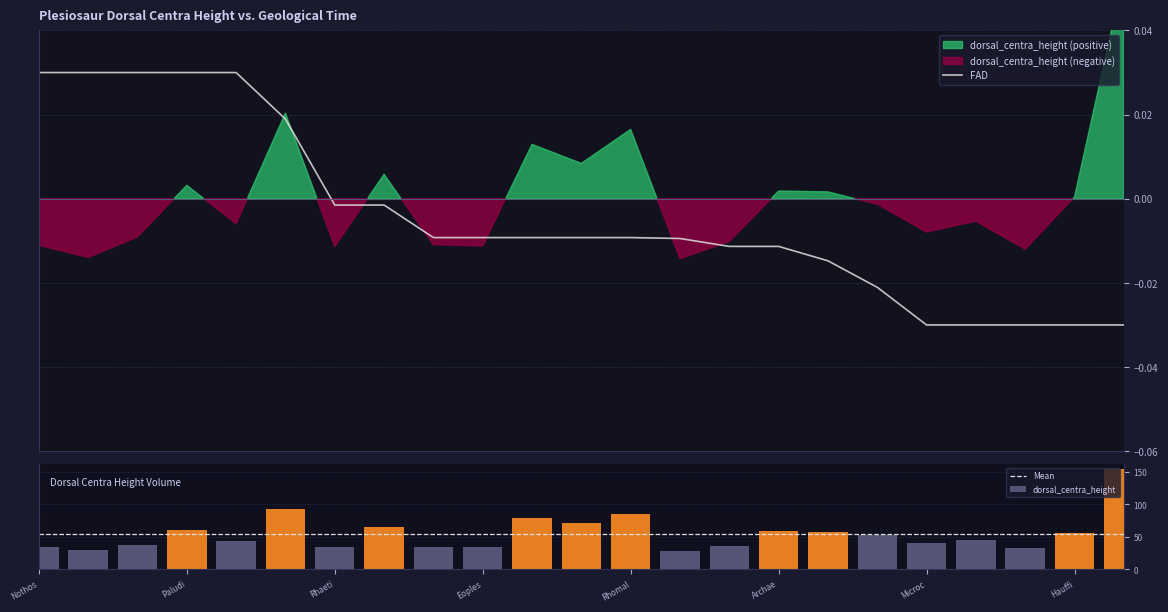

What is the sum of all dorsal_centra_height values?

1269.3